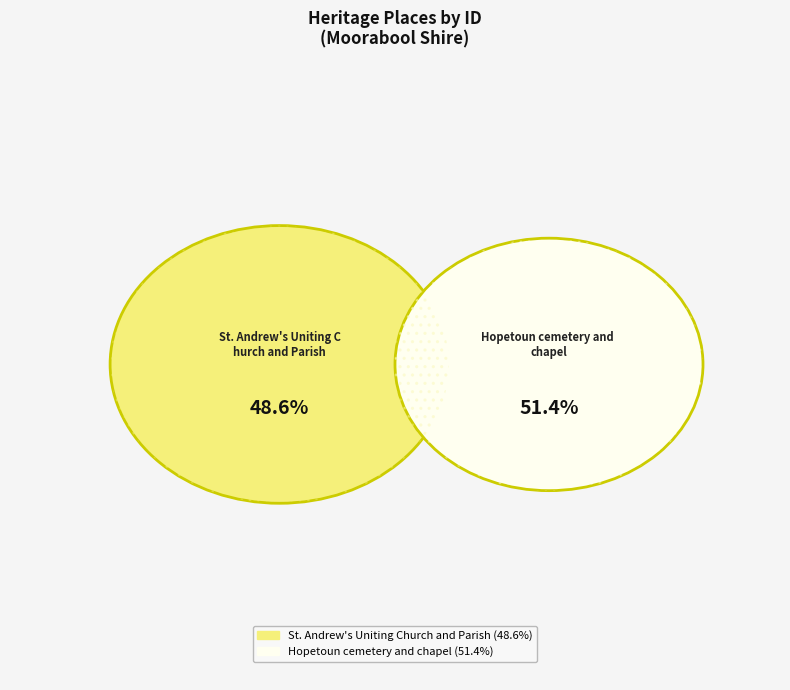

True or false: St. Andrew's Uniting Church and Parish accounts for 49% of the total.

True